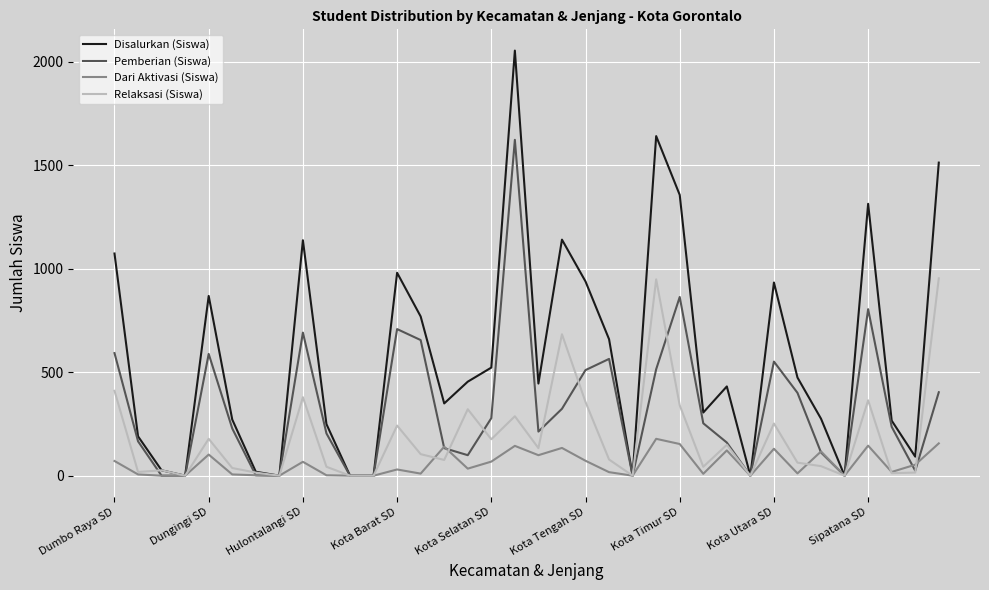

Rank the series by their average value, from highest to lowest.

Disalurkan (Siswa), Pemberian (Siswa), Relaksasi (Siswa), Dari Aktivasi (Siswa)